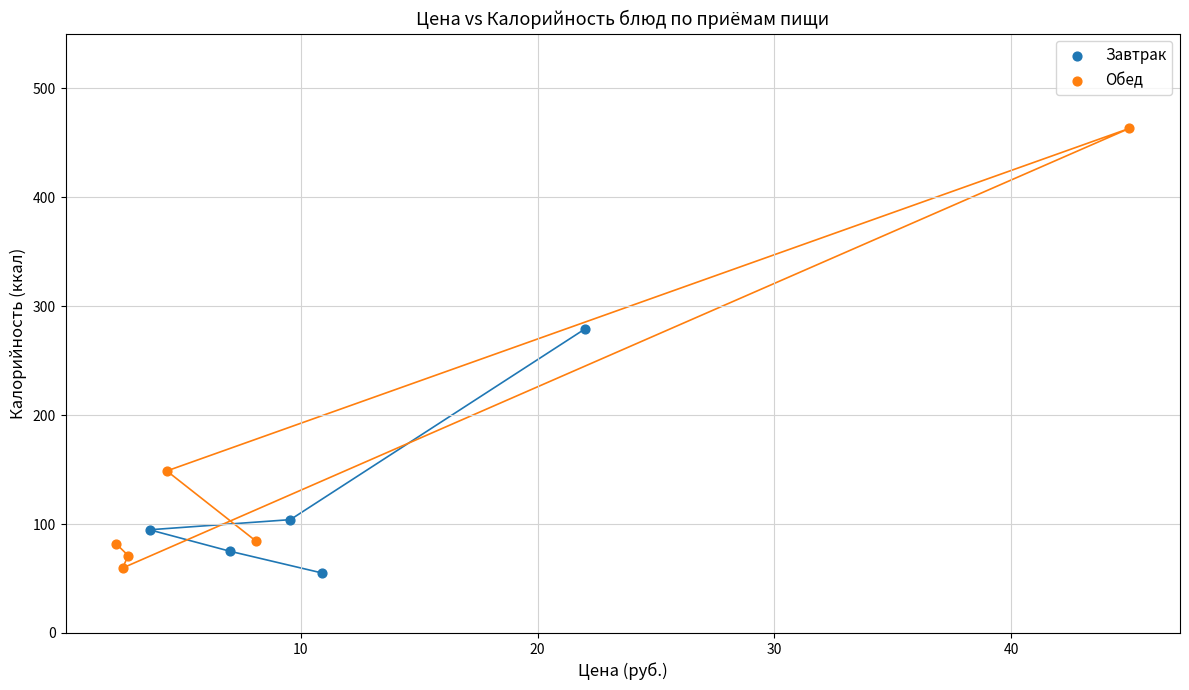

Which series has the largest Y range (max minus min)?

Обед